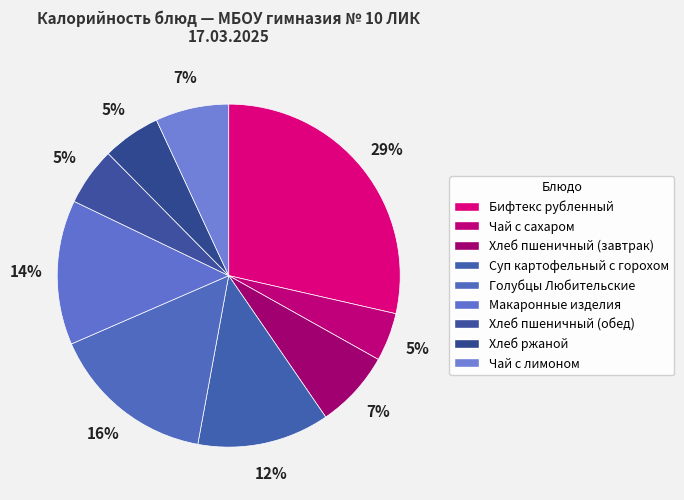

The Хлеб ржаной slice represents 5% of the pie. True or false?

True